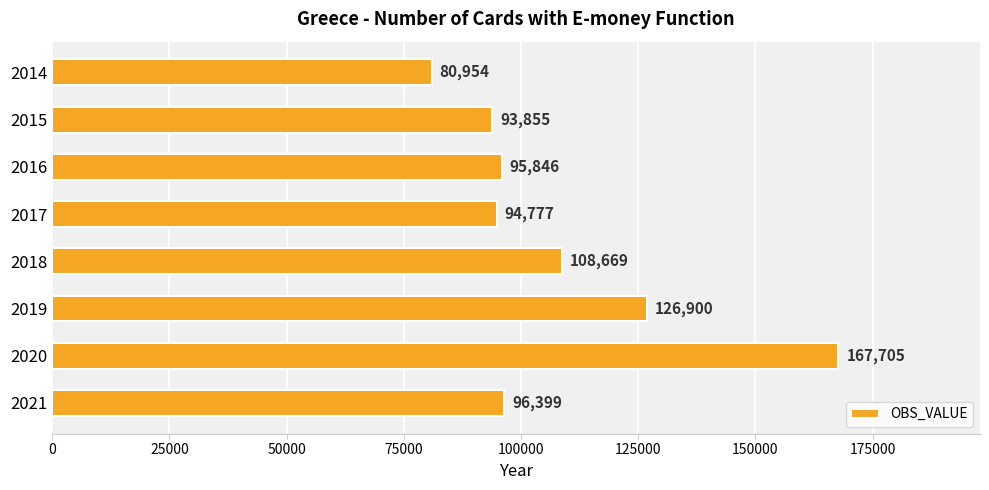

The value at 2015 is 20475. True or false?

False